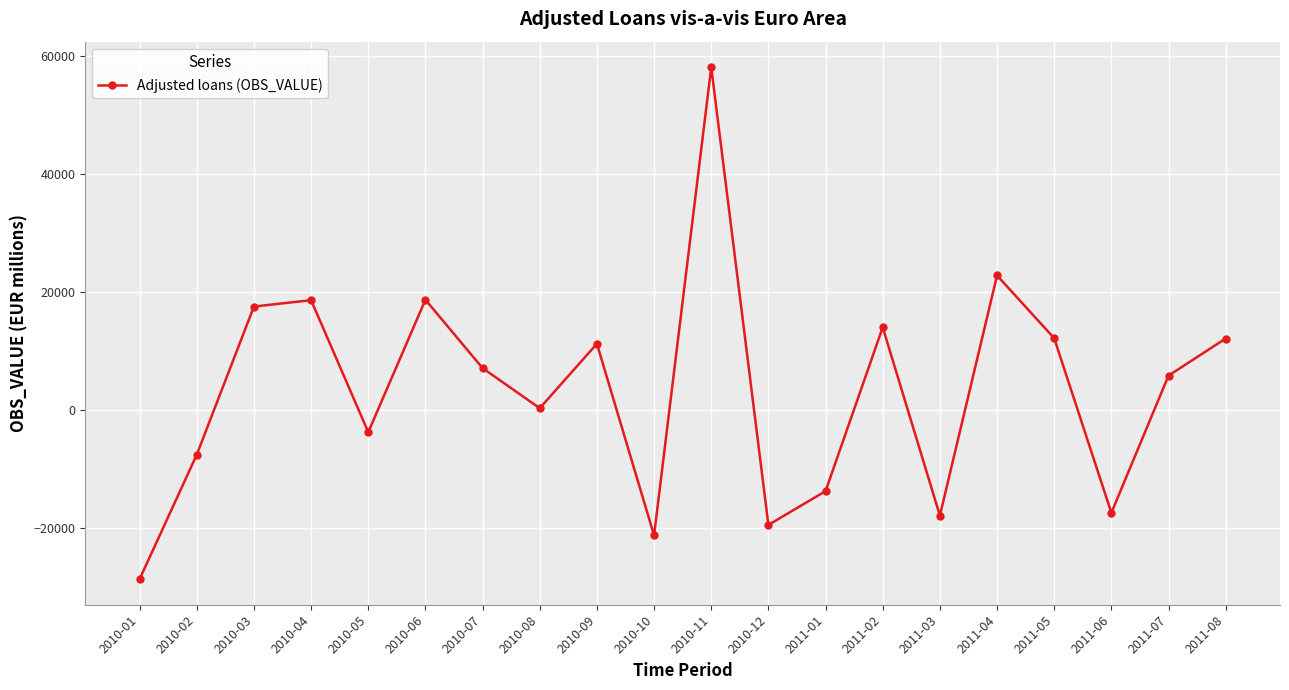

What is the maximum value shown in the chart?

58128.2